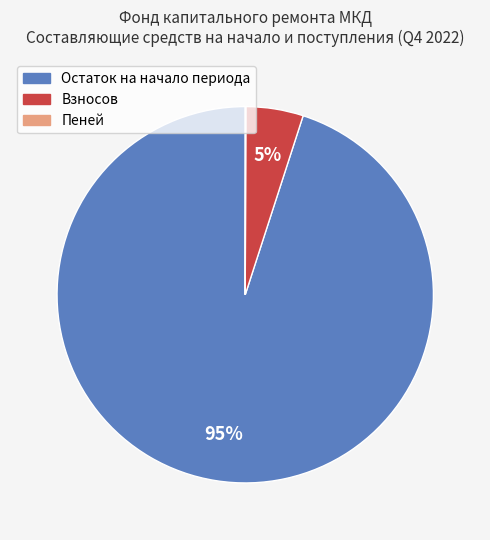

True or false: Взносов accounts for 5% of the total.

True